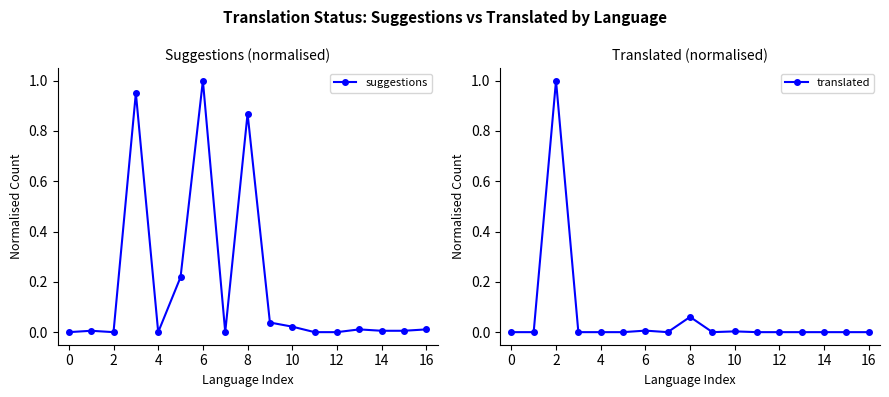

How many categories are shown in the chart?

17